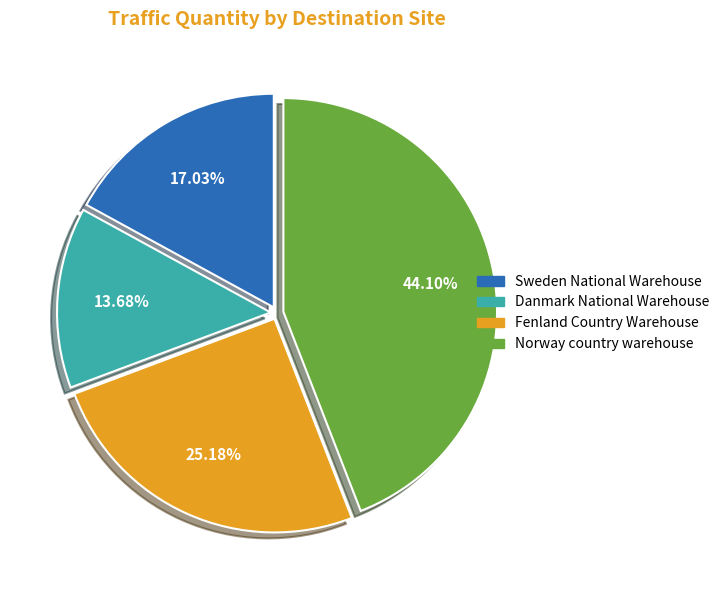

Is there any slice that represents more than half of the pie?

No